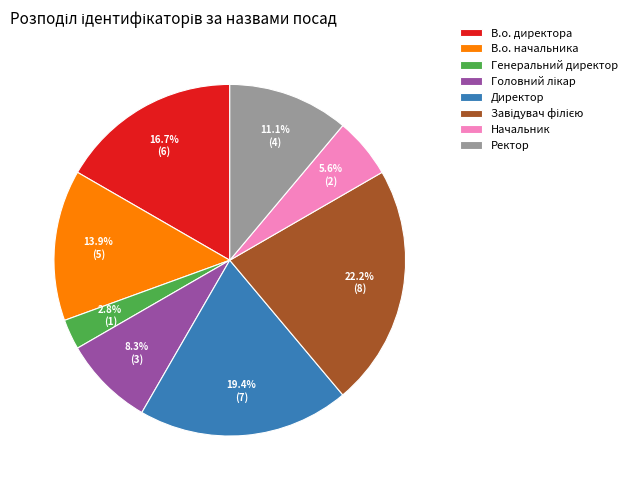

To the nearest percent, what is the average slice percentage?

12%